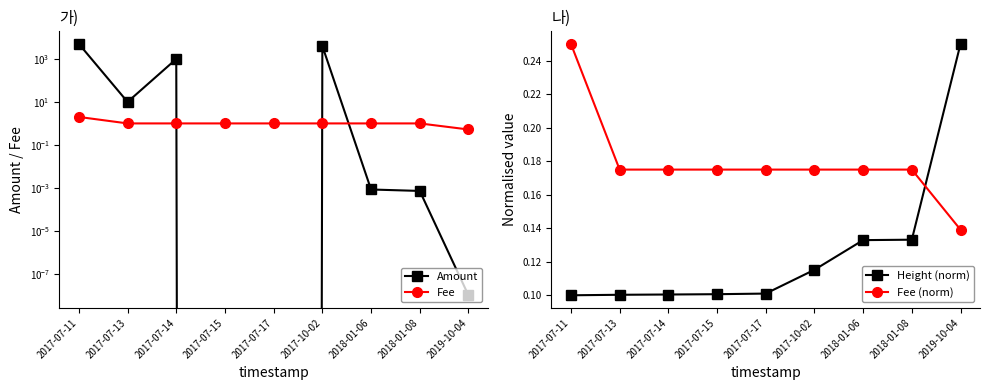

Count the number of data series in this chart.

4